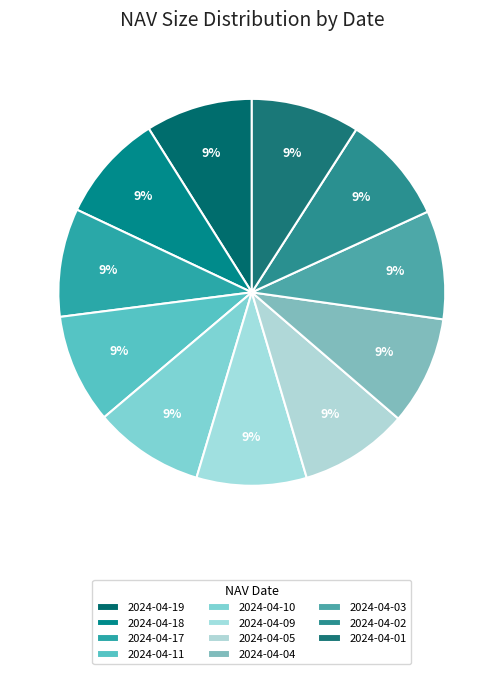

How many segments does this pie chart have?

11